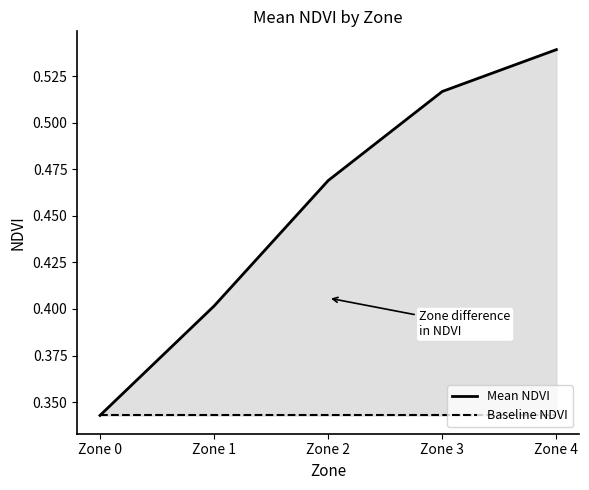

Reading right to left, extract all data points from this chart.

Mean NDVI: 0.5	0.5	0.5	0.4	0.3
Baseline NDVI: 0.3	0.3	0.3	0.3	0.3